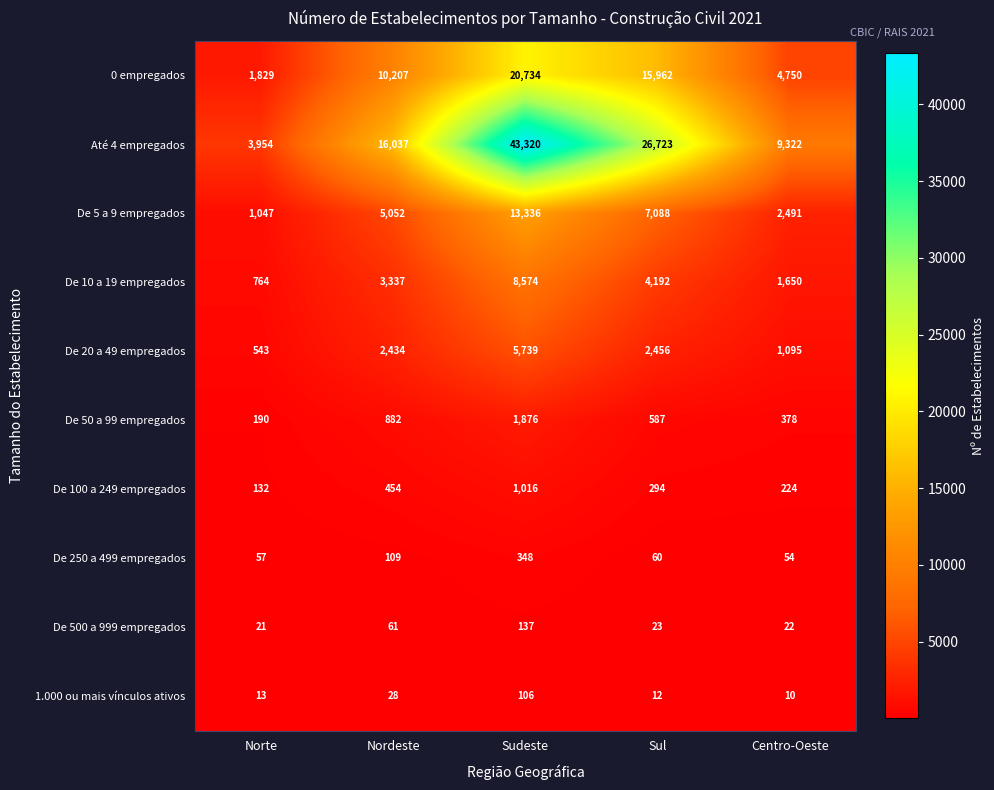

At Norte, list the series in order from smallest to largest.

1.000 ou mais vínculos ativos, De 500 a 999 empregados, De 250 a 499 empregados, De 100 a 249 empregados, De 50 a 99 empregados, De 20 a 49 empregados, De 10 a 19 empregados, De 5 a 9 empregados, 0 empregados, Até 4 empregados